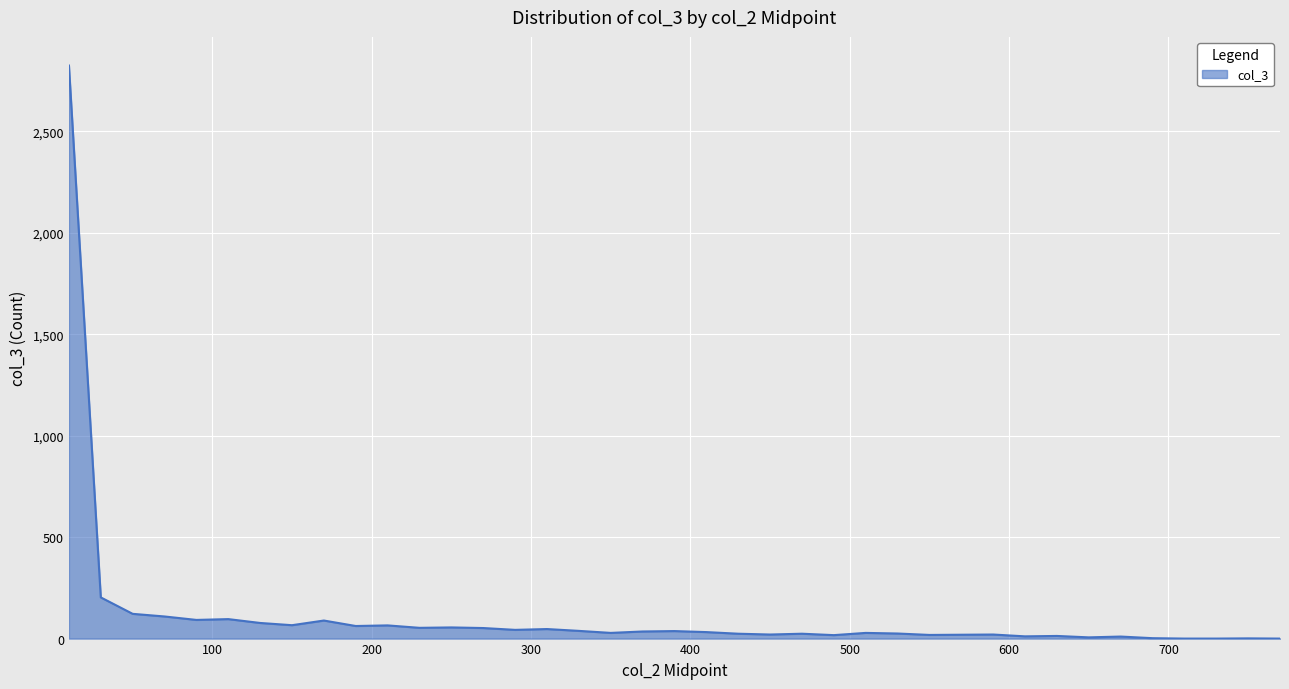

What is the maximum value shown in the chart?

2825